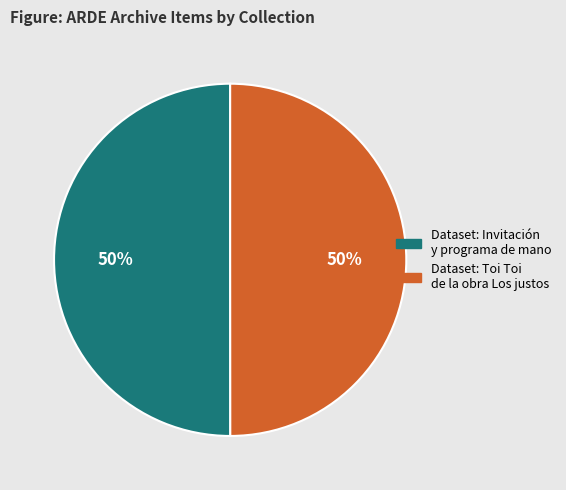

To the nearest percent, what is the average slice percentage?

50%